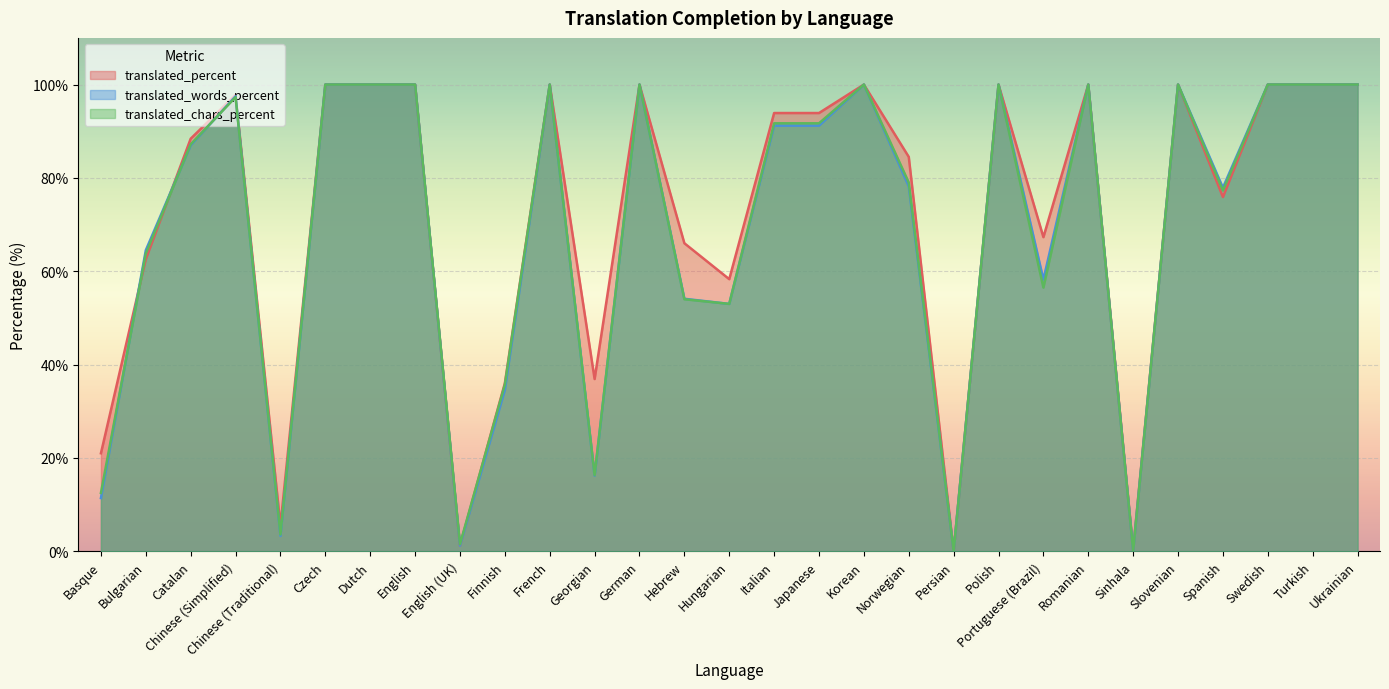

At which category does translated_percent reach its first local peak?

Chinese (Simplified)